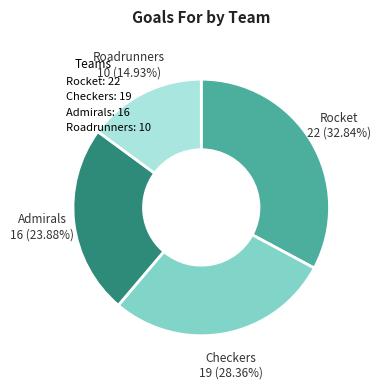

Count the number of slices in the pie.

4